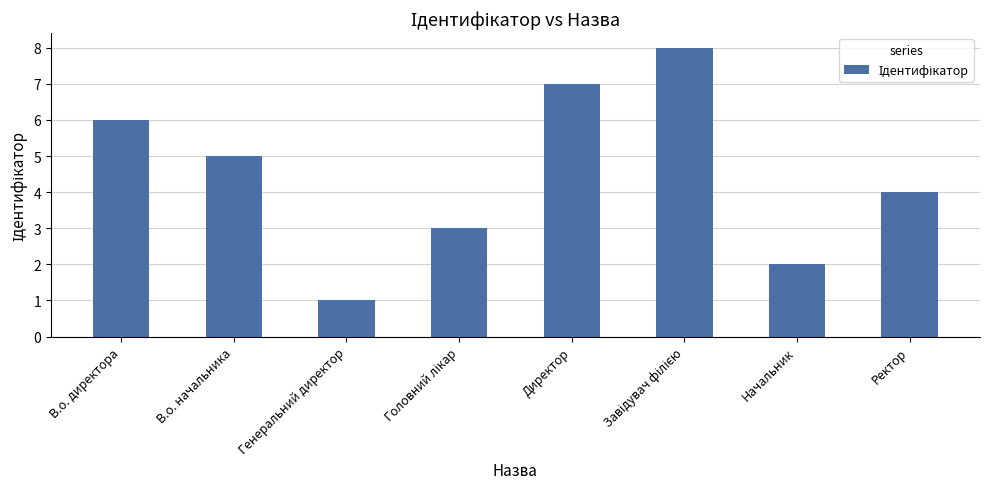

What is the value of the 4th bar from the left?

3